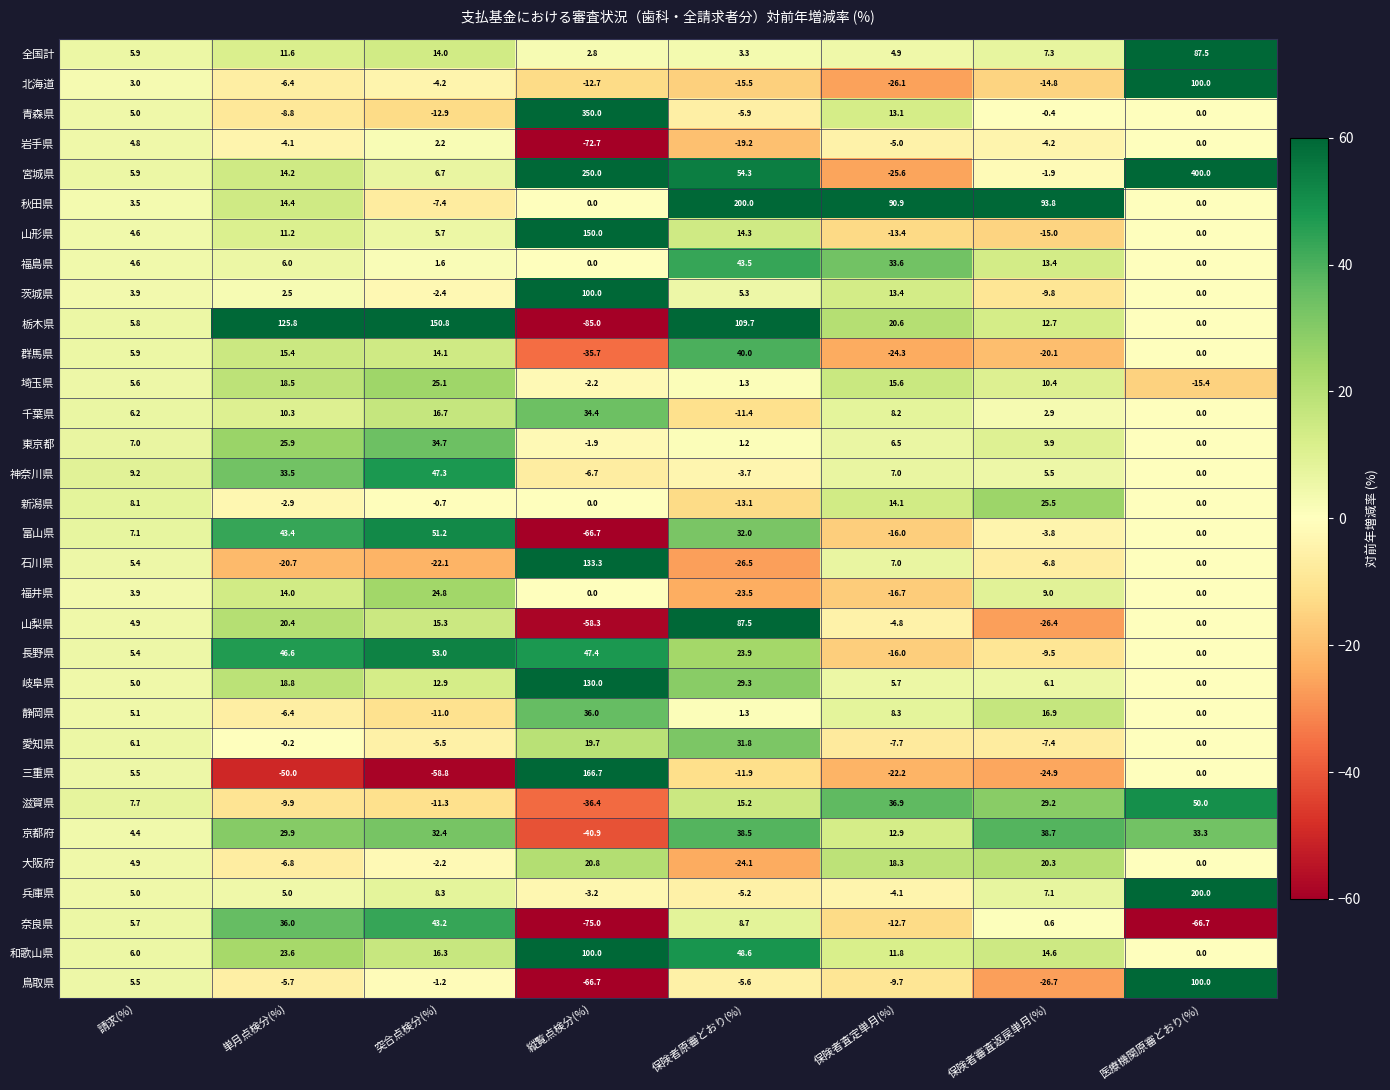

Which series has the widest spread of values?

宮城県